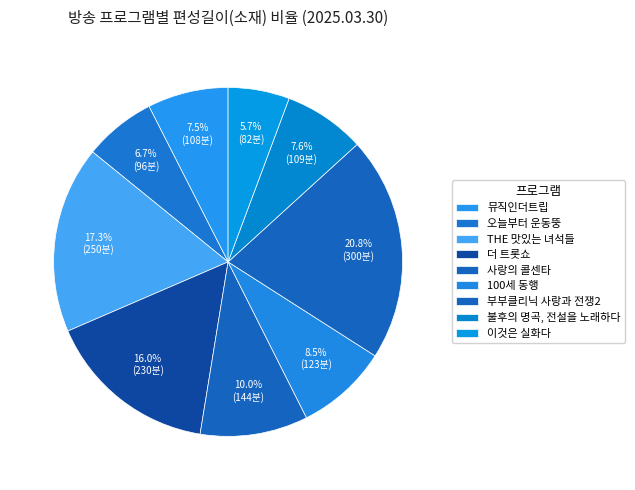

How many slices are in this pie chart?

9